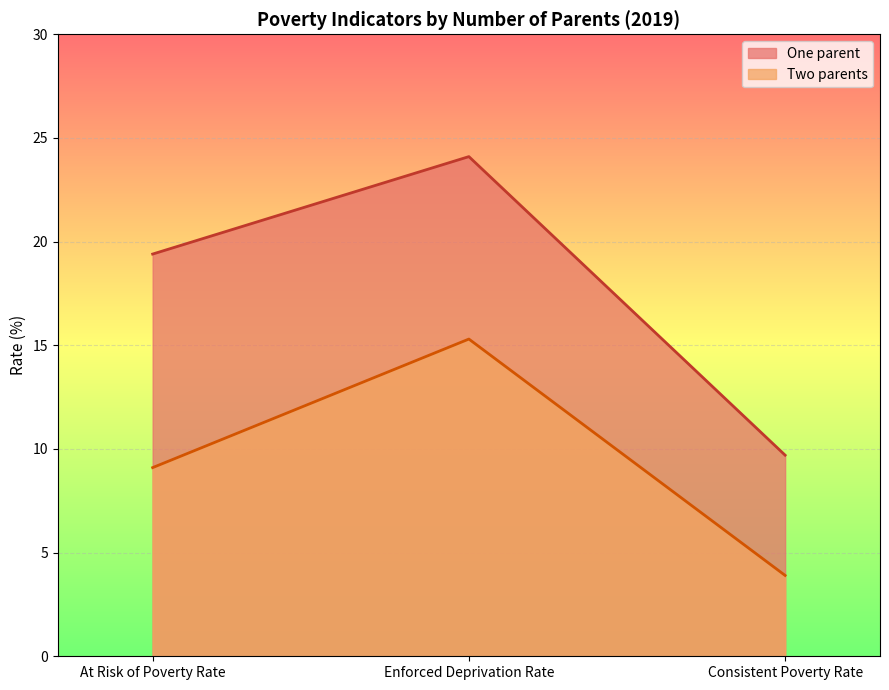

Which series has the widest spread of values?

One parent